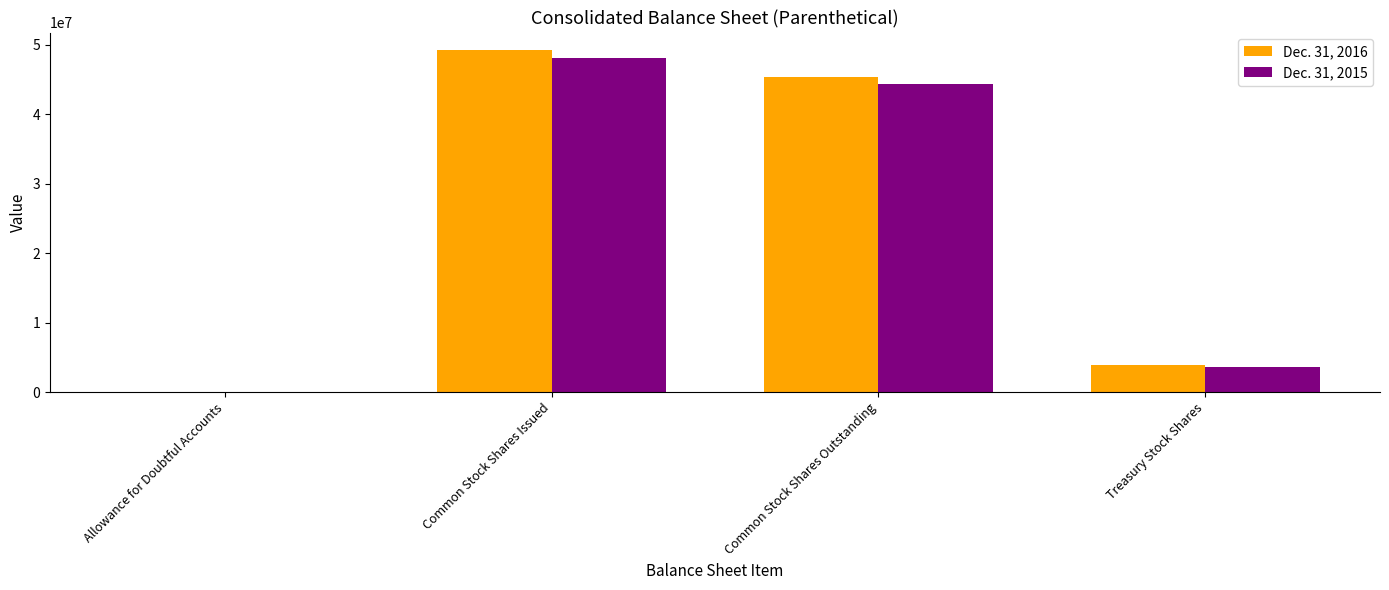

Where does the Dec. 31, 2016 series first go above 45323000?

Common Stock Shares Issued